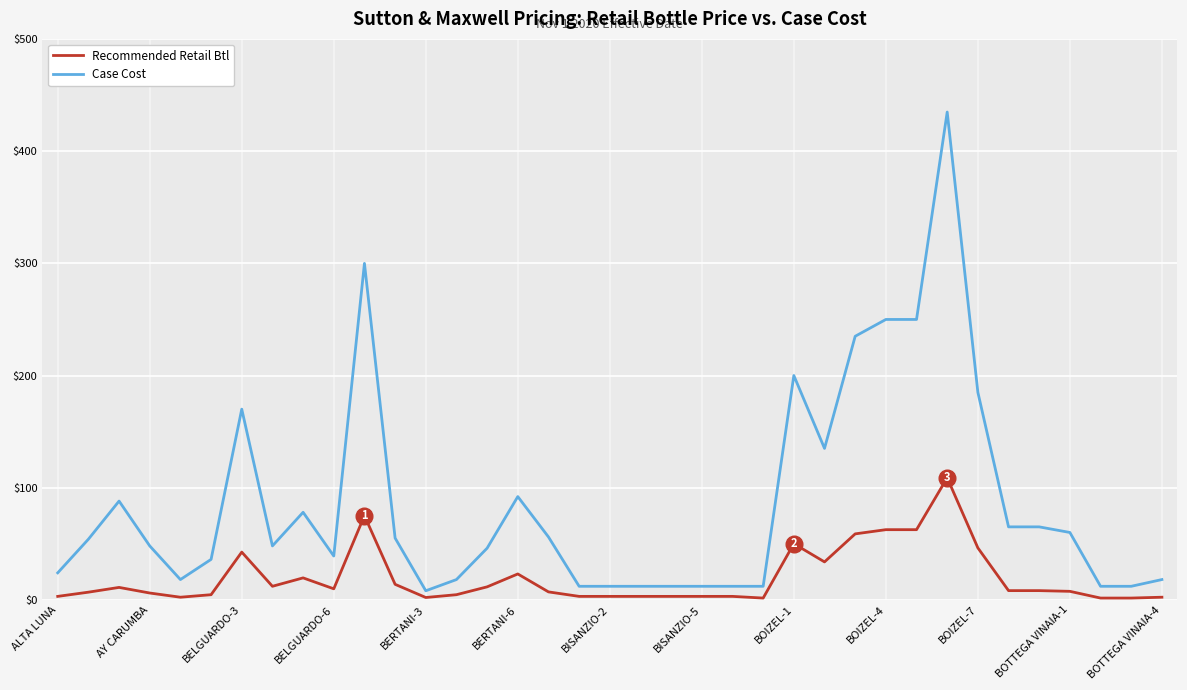

List the series in order of their overall mean, highest first.

Case Cost, Recommended Retail Btl